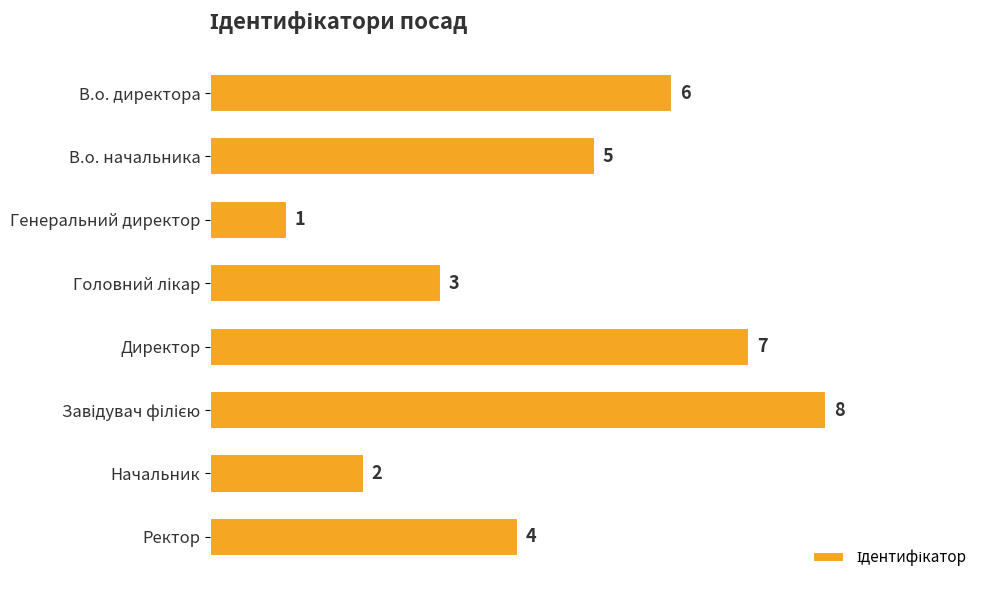

How many series are shown in this chart?

1